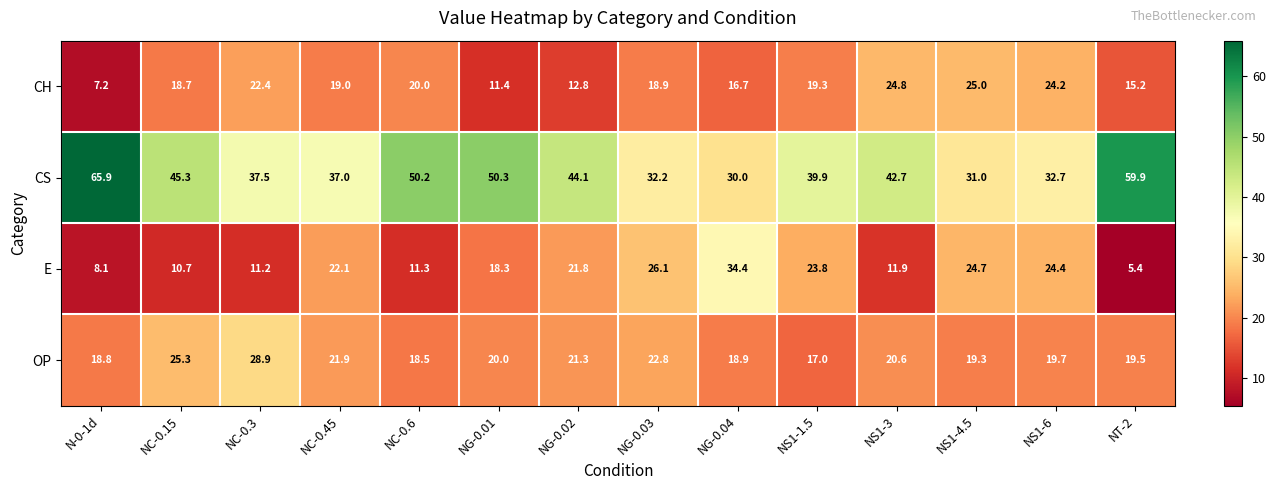

What is the maximum value for CS?

65.9